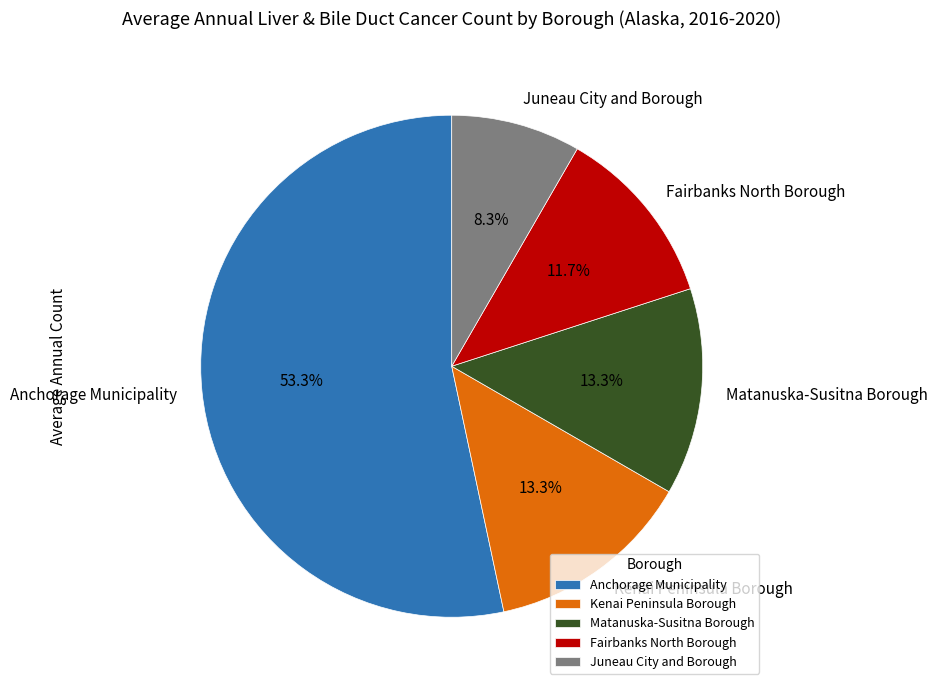

Is it true that Juneau City and Borough is 1% of the pie?

False